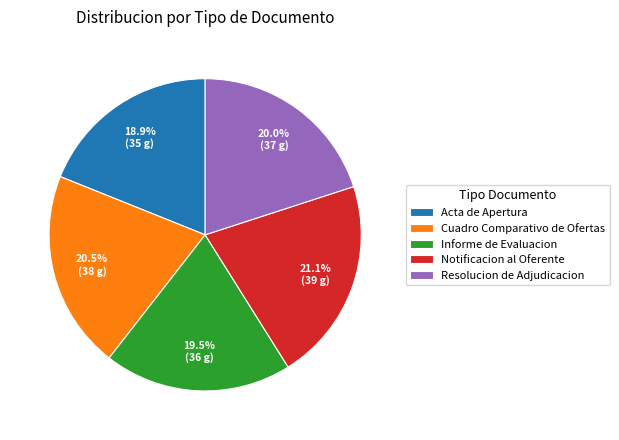

What is the smallest slice in the pie chart?

Acta de Apertura